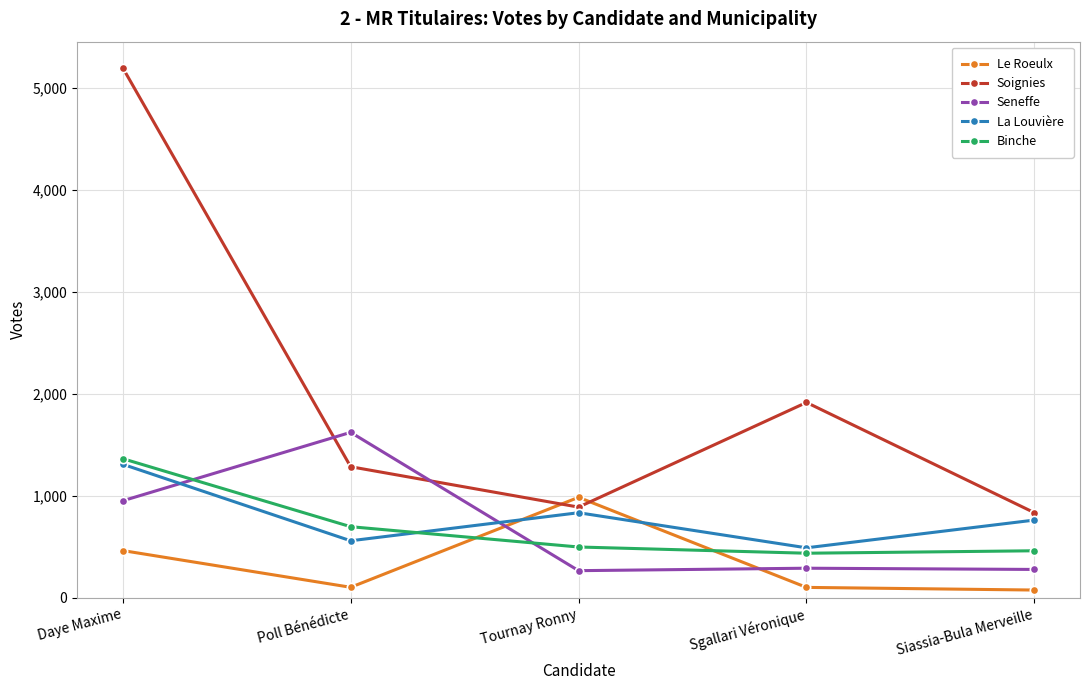

List the series in order of their peak value, lowest first.

Le Roeulx, La Louvière, Binche, Seneffe, Soignies